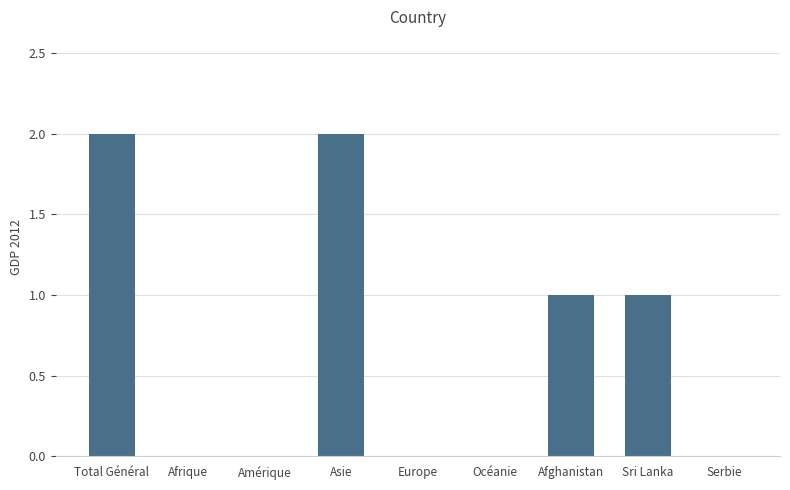

What is the change in value from Afrique to Sri Lanka?

+1